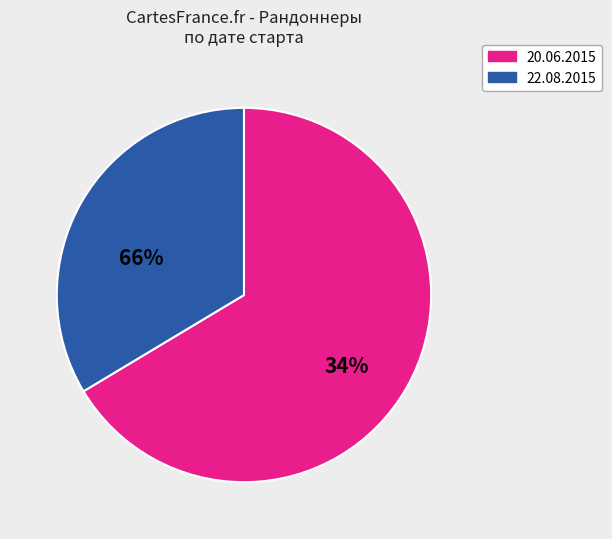

Approximately how many times larger is the value at 22.08.2015 compared to 20.06.2015?

0.5